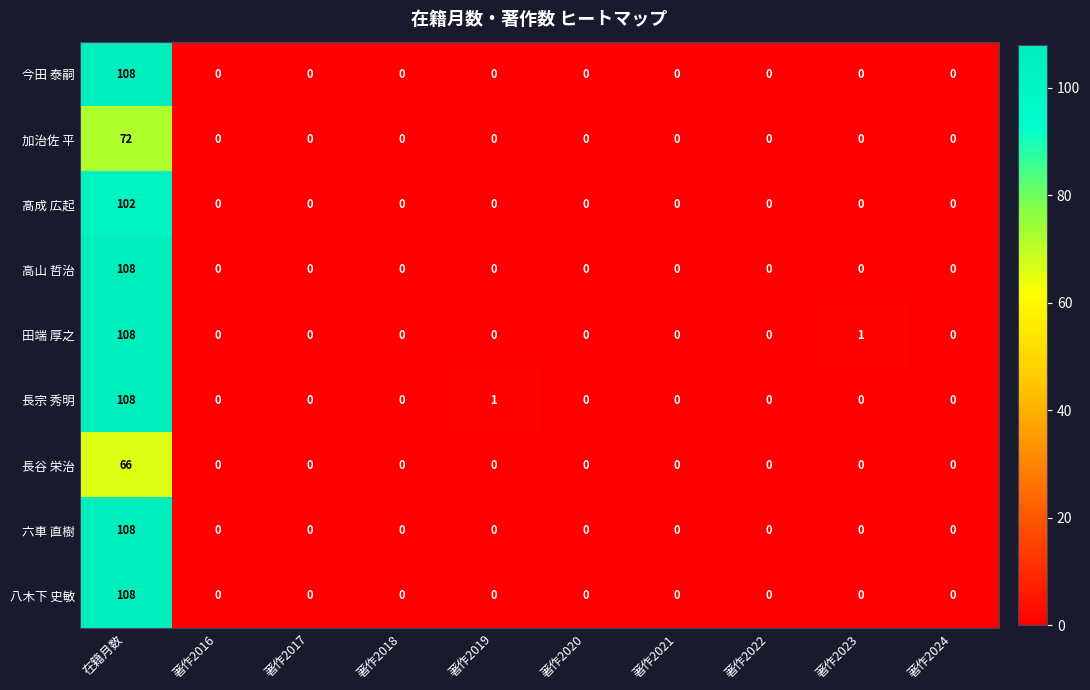

At how many categories does at least one series exceed 18?

1